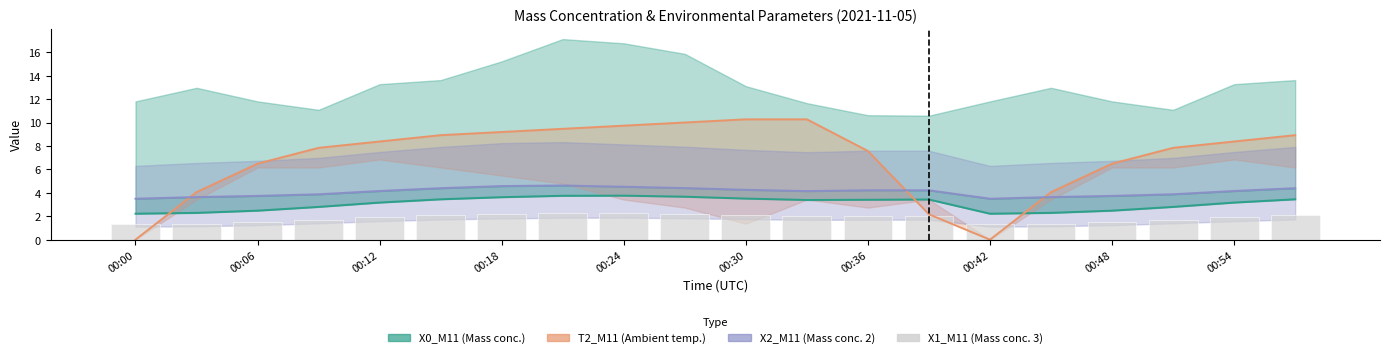

Reading right to left, list all the values displayed in this chart.

X0_M11 (Mass conc.): 3.5	3.2	2.8	2.5	2.3	2.2	3.4	3.4	3.4	3.5	3.7	3.8	3.8	3.6	3.5	3.2	2.8	2.5	2.3	2.2
T2_M11 (Ambient temp.): 8.9	8.4	7.8	6.5	4.1	0.0	2.2	7.6	10.3	10.3	10.0	9.7	9.5	9.2	8.9	8.4	7.8	6.5	4.1	0.0
X2_M11 (Mass conc. 2): 4.4	4.2	3.9	3.7	3.6	3.5	4.2	4.2	4.2	4.3	4.4	4.5	4.6	4.6	4.4	4.2	3.9	3.7	3.6	3.5
X1_M11 (Mass conc. 3): 2.1	1.9	1.7	1.5	1.4	1.3	2.1	2.0	2.0	2.1	2.2	2.3	2.2	2.2	2.1	1.9	1.7	1.5	1.4	1.3